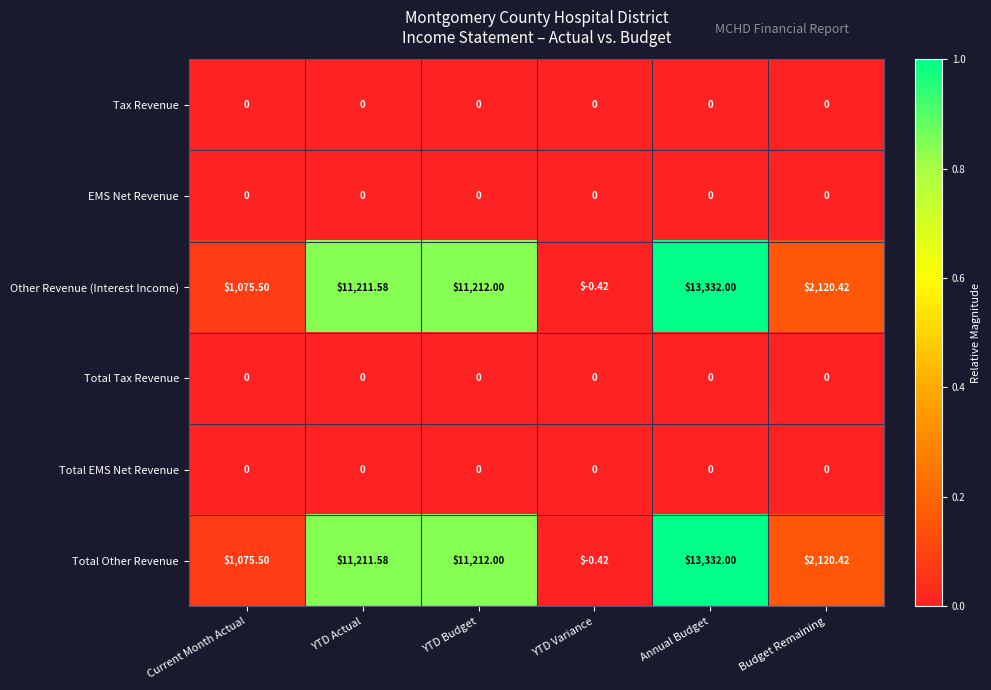

At which category does the chart reach its peak across all series?

Annual Budget